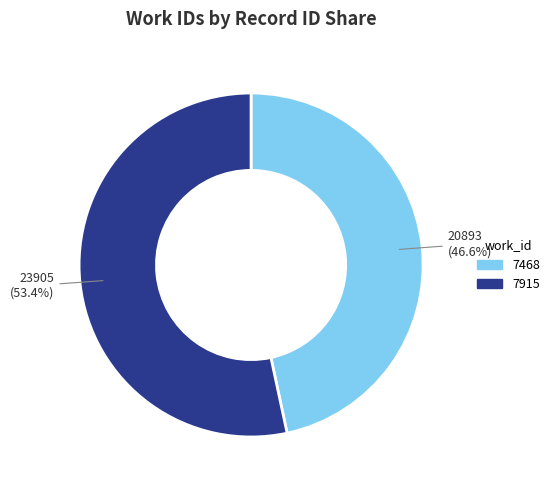

What is the largest slice in the pie chart?

7915